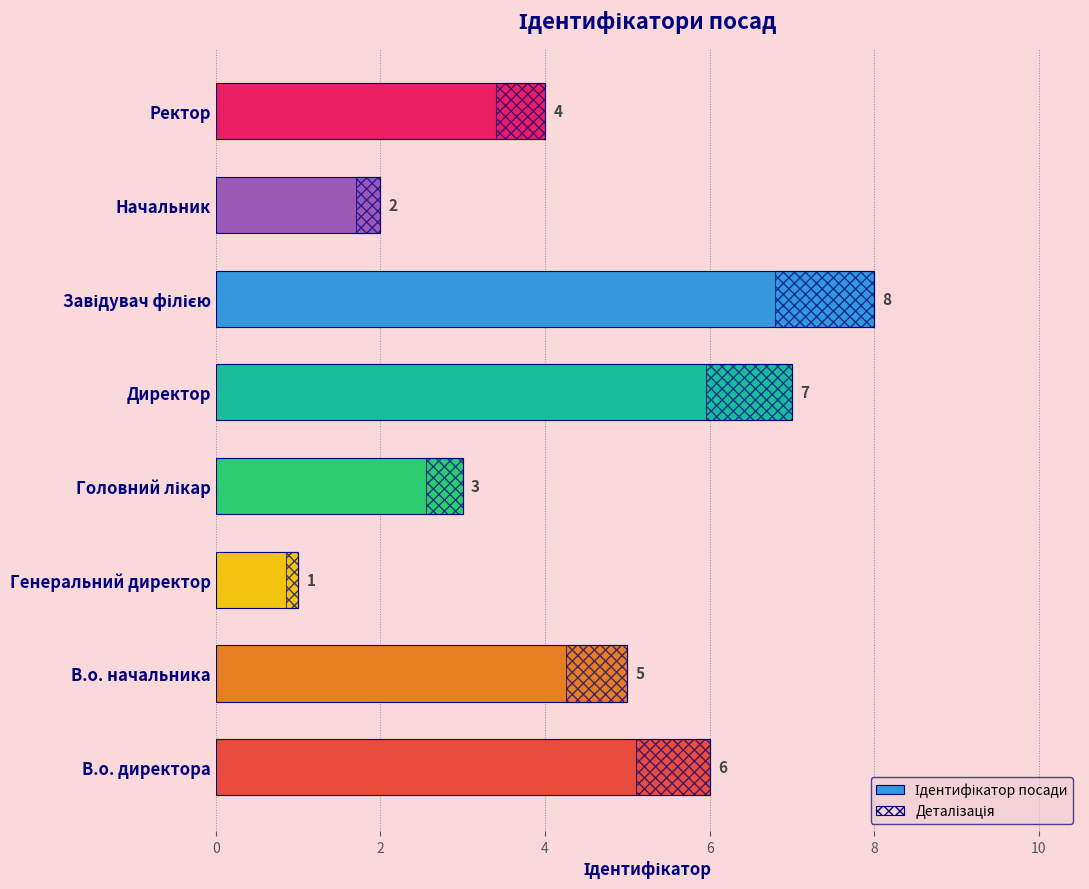

What is the value of the 1st bar from the left?

6